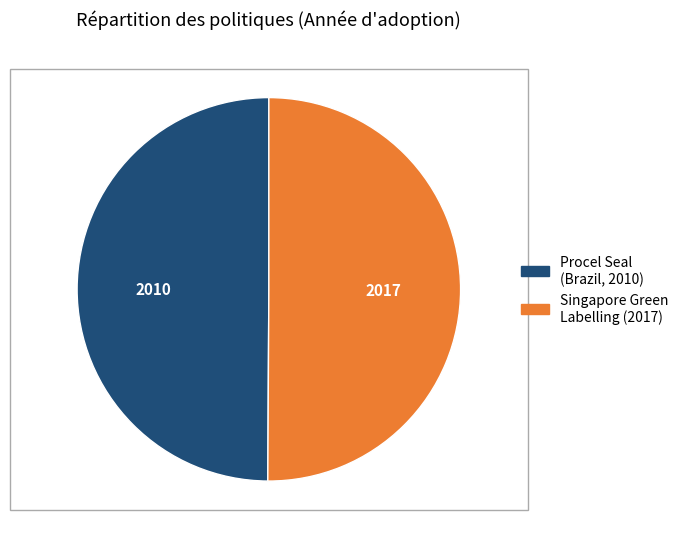

True or false: Procel Seal (Brazil, 2010) accounts for 50% of the total.

True